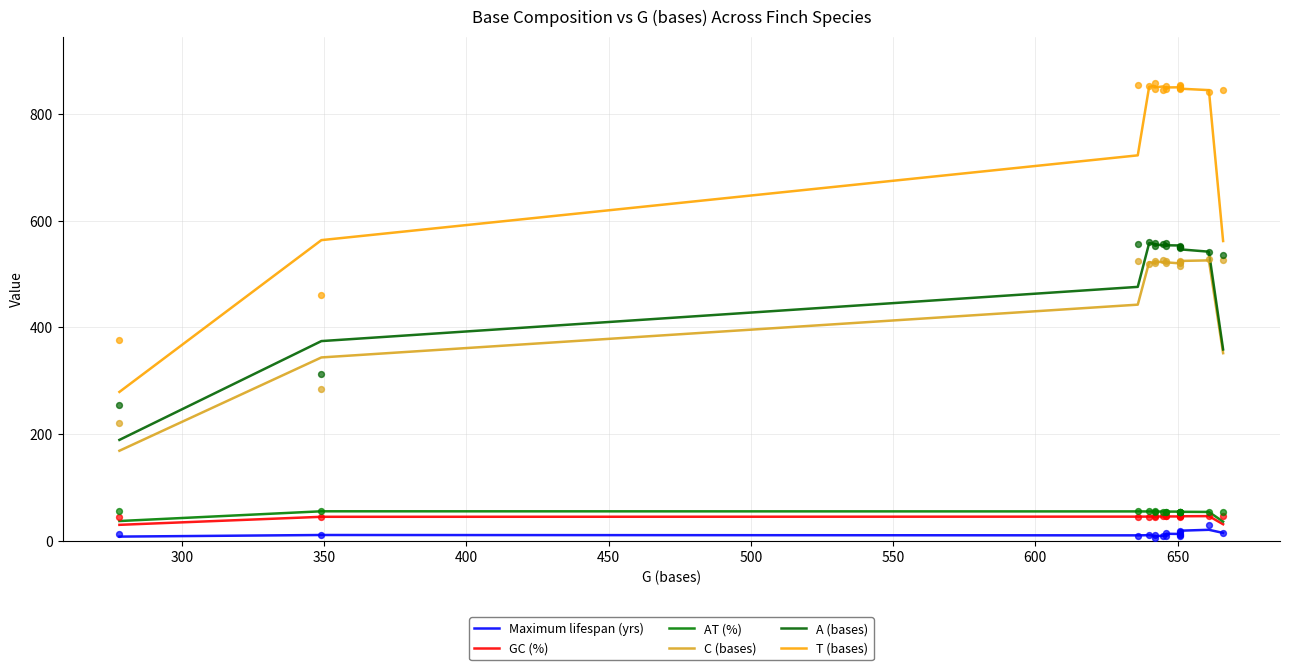

Which series reaches the minimum Y coordinate?

Maximum lifespan (yrs)